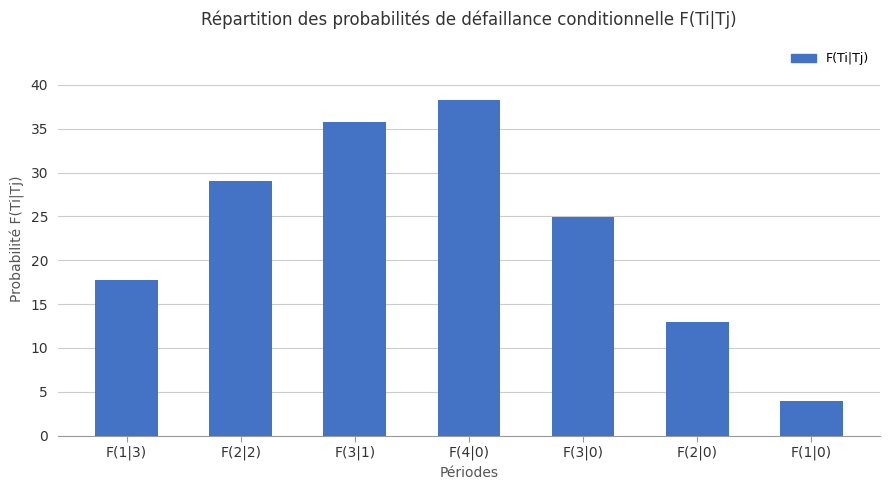

What position from the right is F(3|0)?

3